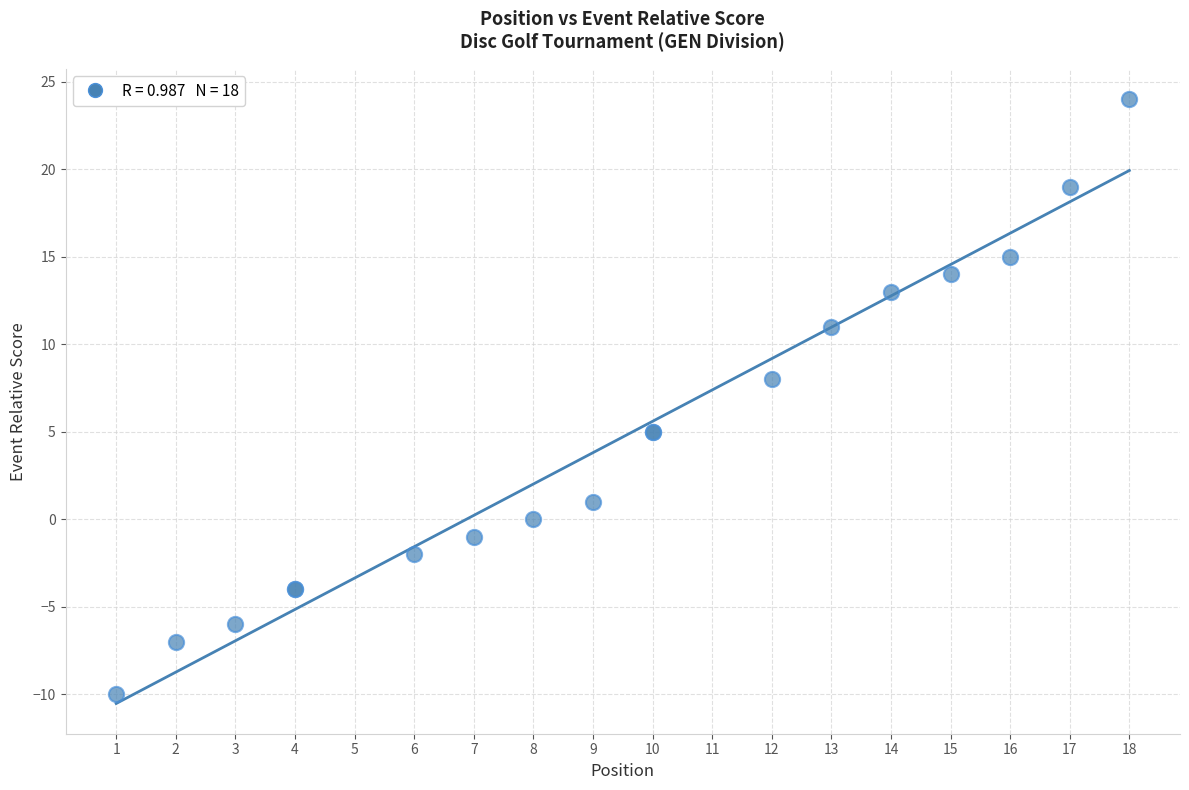

What Y value in the scatter plot is closest to 7?

8